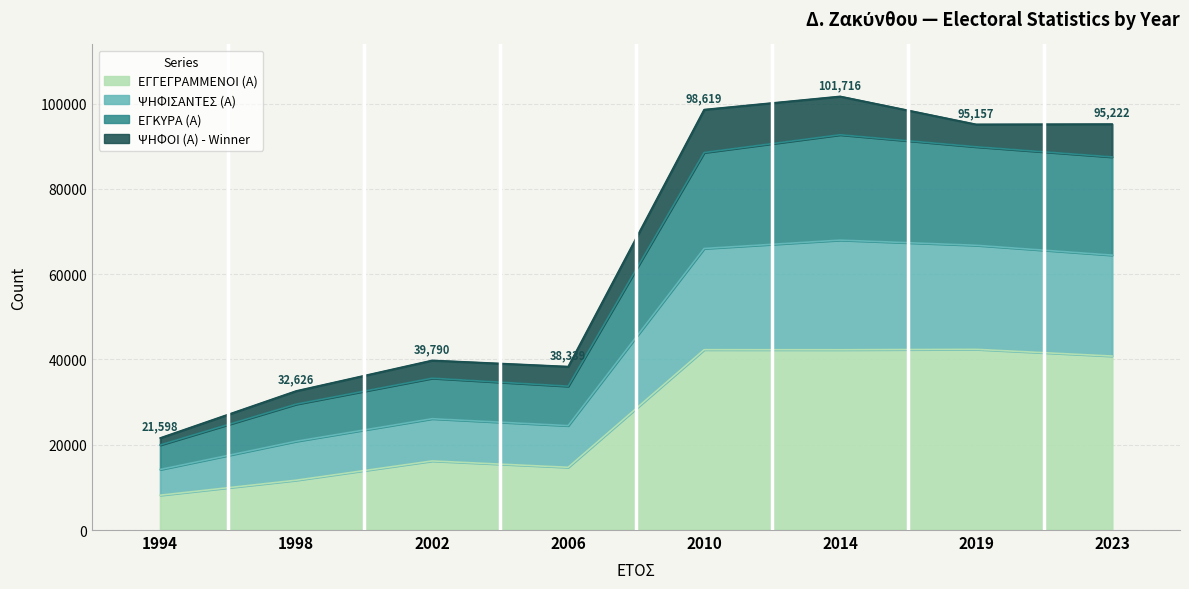

Where is ΕΓΓΕΓΡΑΜΜΕΝΟΙ (Α) nearest to the value 25281?

2002